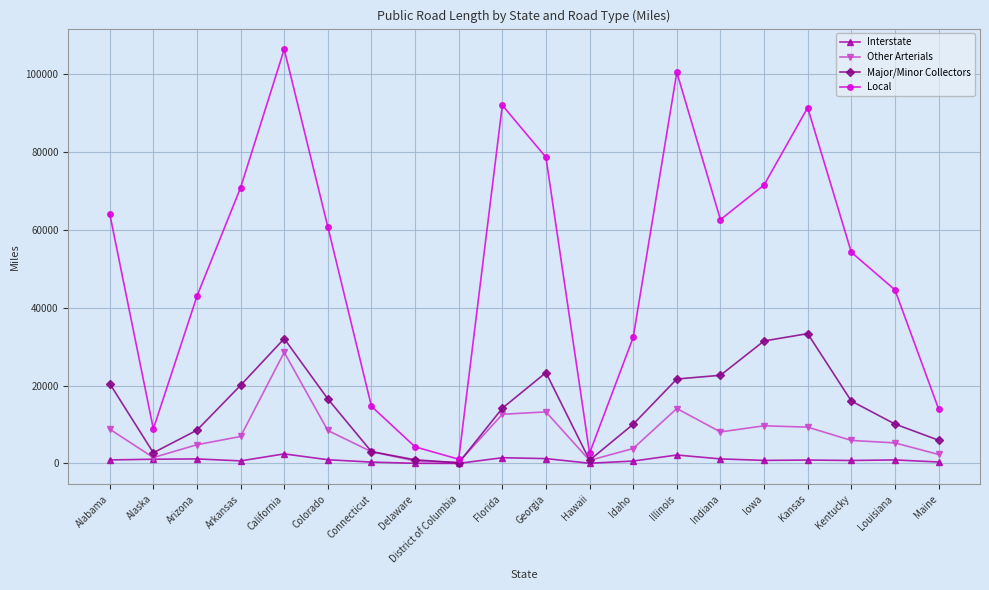

Between California and Iowa, which series saw the biggest shift?

Local